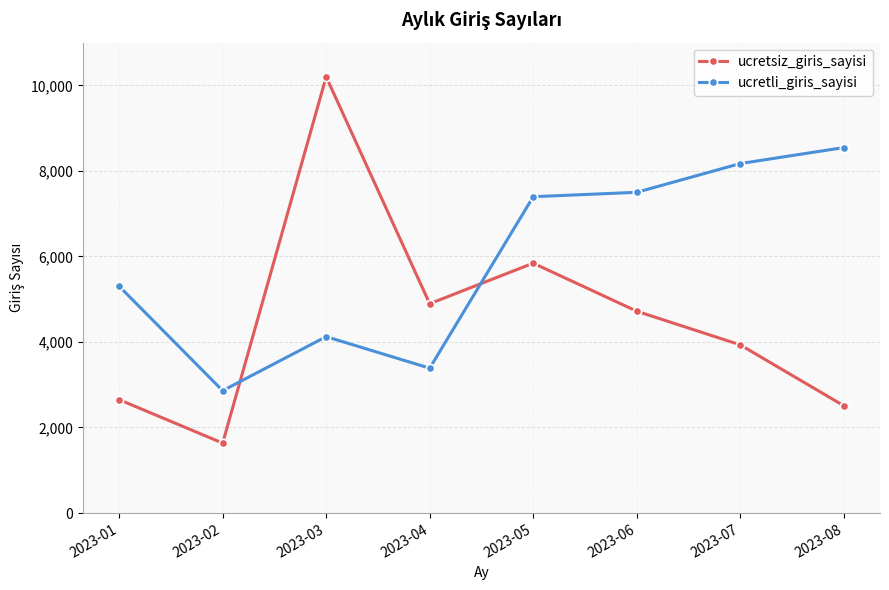

At how many categories does at least one series exceed 8361?

2